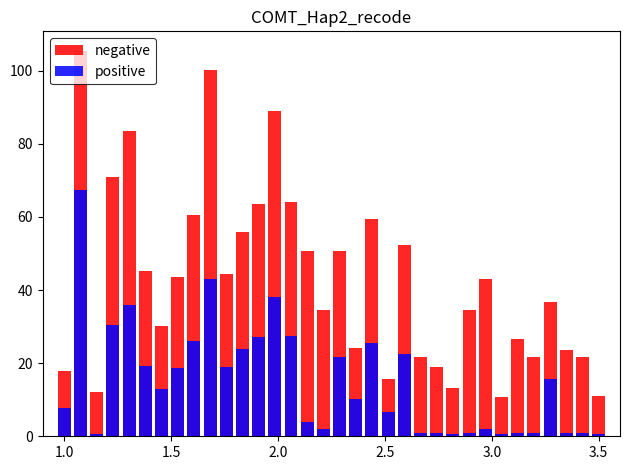

How many data points in positive are above 12?

17